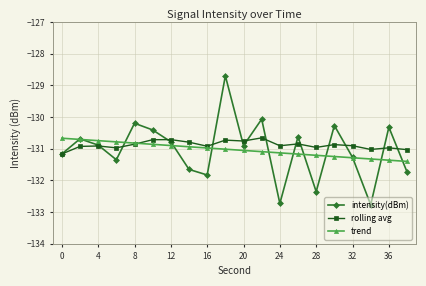

What is the greatest value displayed?

-128.7